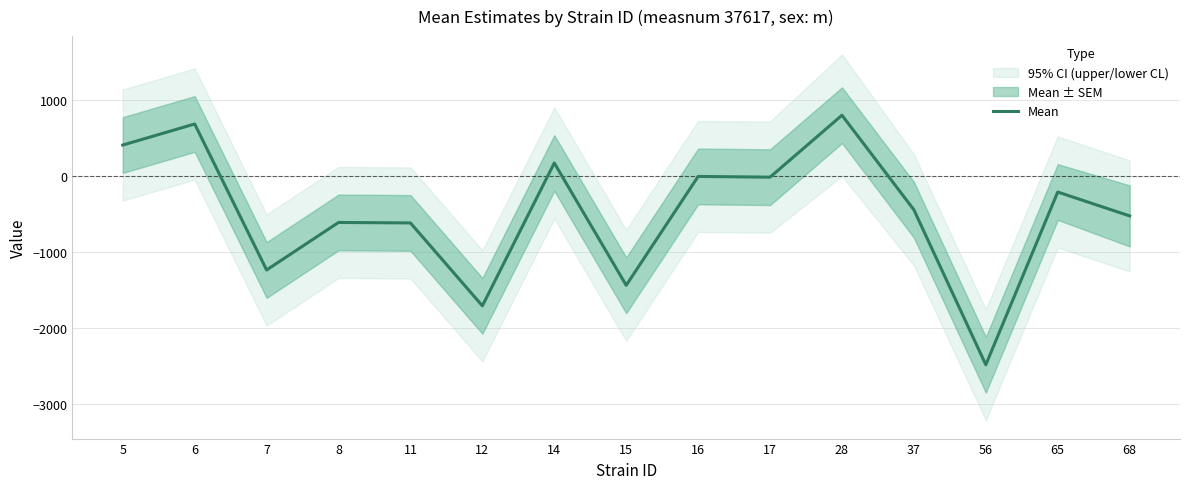

Is this an area chart (filled region under the line)?

No